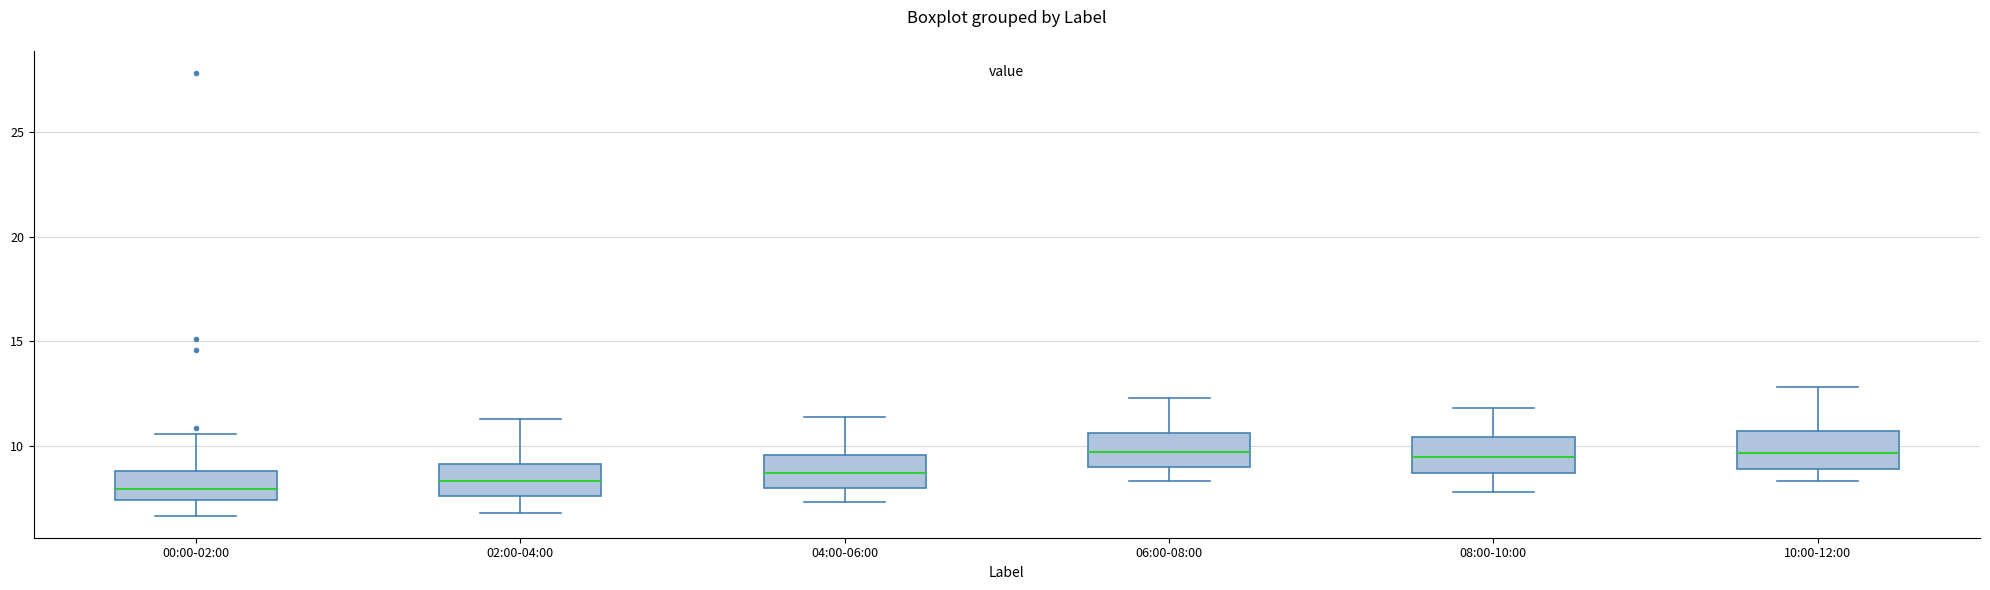

Reading left to right, read every box against the y-axis: the position of its median line, the range the box covers, and the ends of its whiskers. The values are not printed on the chart, so give them approximately, as read against the axis.

00:00-02:00: median 8.0, box 7.5 to 9.0, whiskers 6.5 to 10.5
02:00-04:00: median 8.5, box 7.5 to 9.0, whiskers 7.0 to 11.5
04:00-06:00: median 8.5, box 8.0 to 9.5, whiskers 7.5 to 11.5
06:00-08:00: median 9.5, box 9.0 to 10.5, whiskers 8.5 to 12.5
08:00-10:00: median 9.5, box 8.5 to 10.5, whiskers 8.0 to 12.0
10:00-12:00: median 9.5, box 9.0 to 10.5, whiskers 8.5 to 13.0